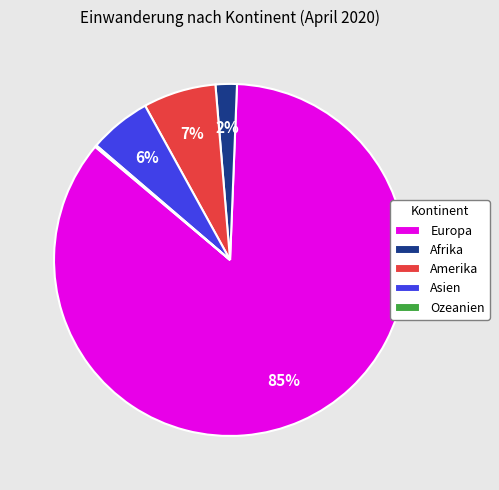

To the nearest percent, what is the difference between the largest and smallest slice percentages?

85%